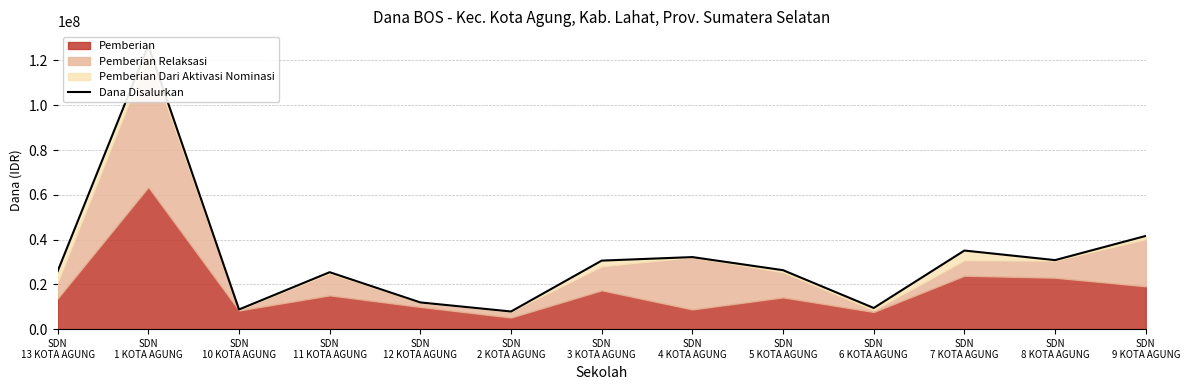

What is the value of the 6th point from the left?

7875000